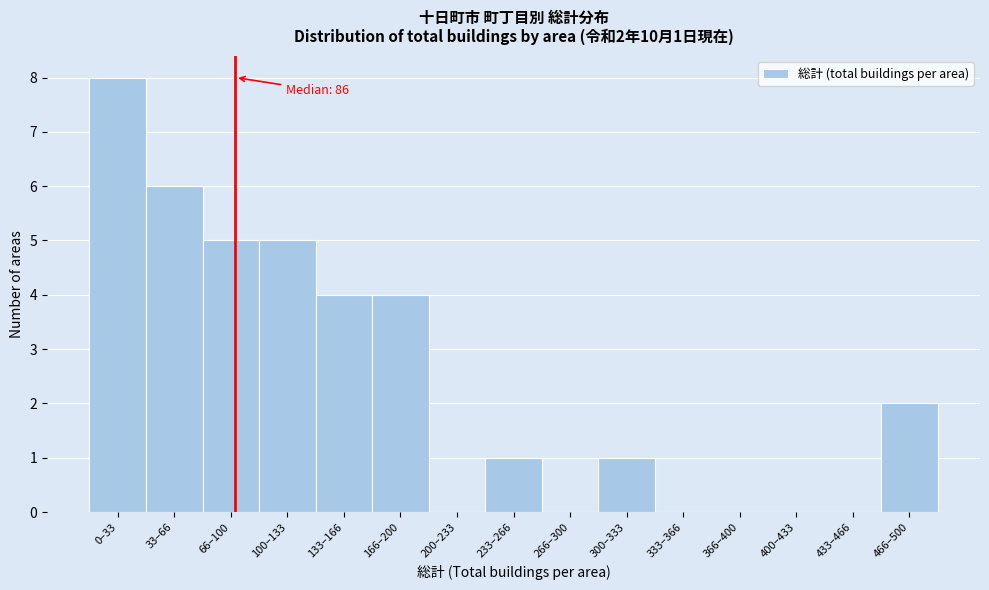

Reading left to right, extract all data points from this chart.

0–33=8	33–66=6	66–100=5	100–133=5	133–166=4	166–200=4	200–233=0	233–266=1	266–300=0	300–333=1	333–366=0	366–400=0	400–433=0	433–466=0	466–500=2